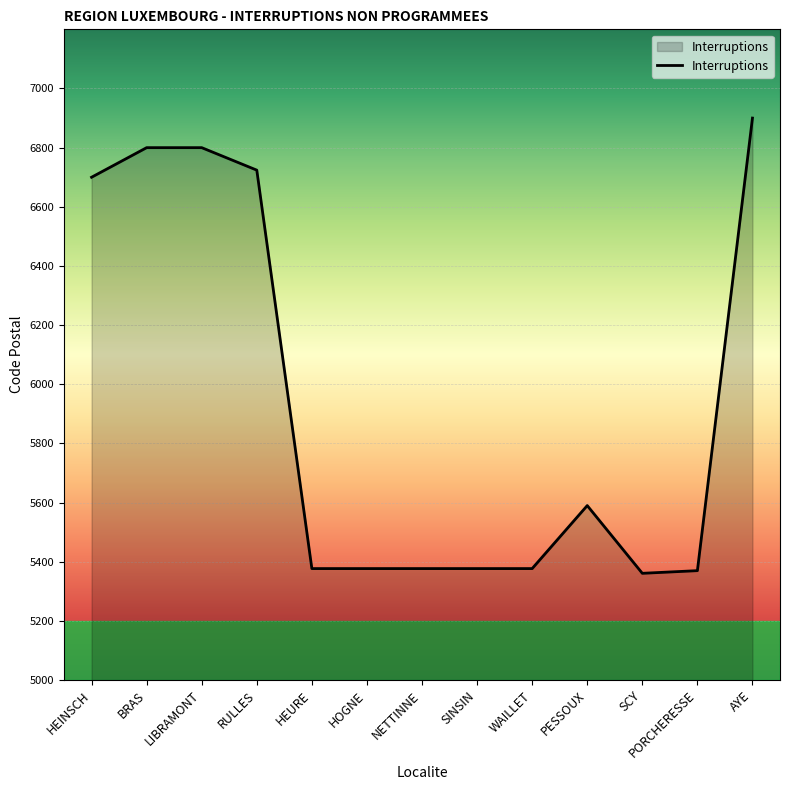

Is it true that the value at SINSIN is 5377?

True